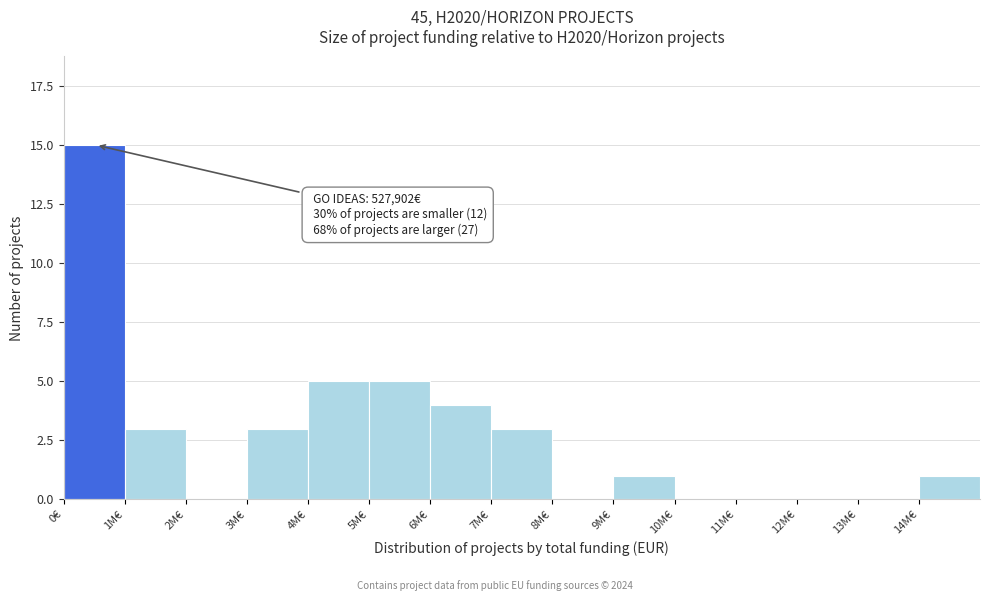

Reading right to left, what are all the values shown in this chart?

14M€=1	13M€=0	12M€=0	11M€=0	10M€=0	9M€=1	8M€=0	7M€=3	6M€=4	5M€=5	4M€=5	3M€=3	2M€=0	1M€=3	0€=15